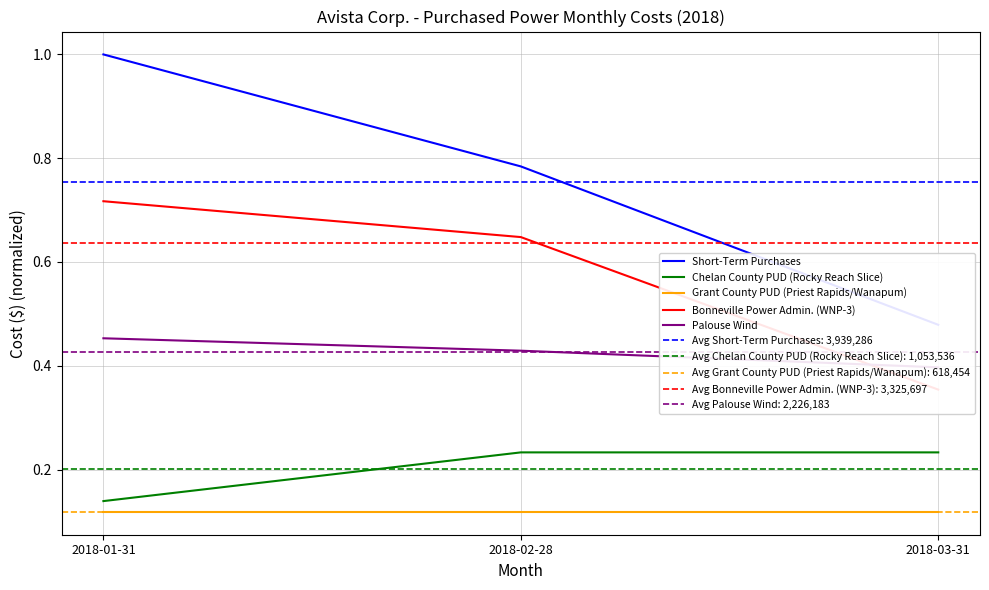

What is the value of the Palouse Wind point at the 1st from the left?

0.5